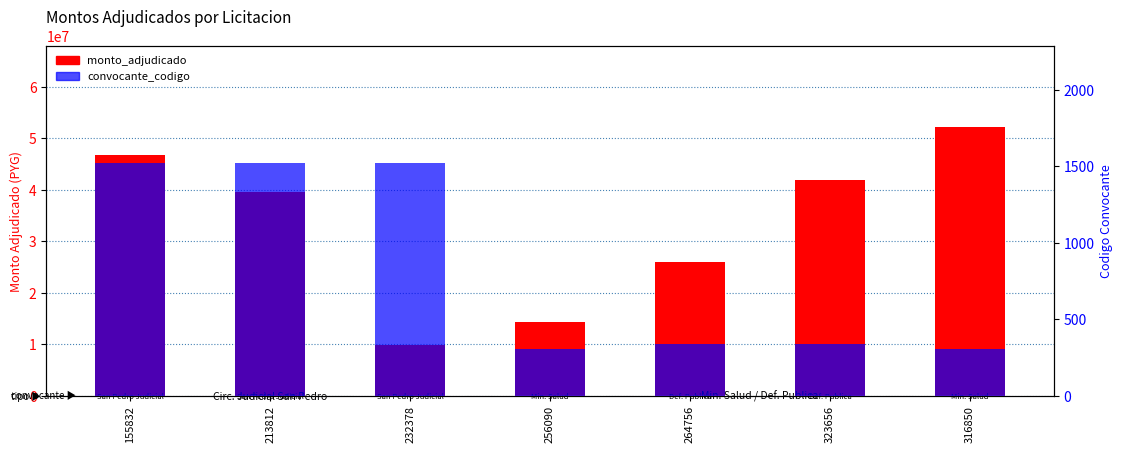

What are all the series names shown in the legend?

monto_adjudicado, convocante_codigo